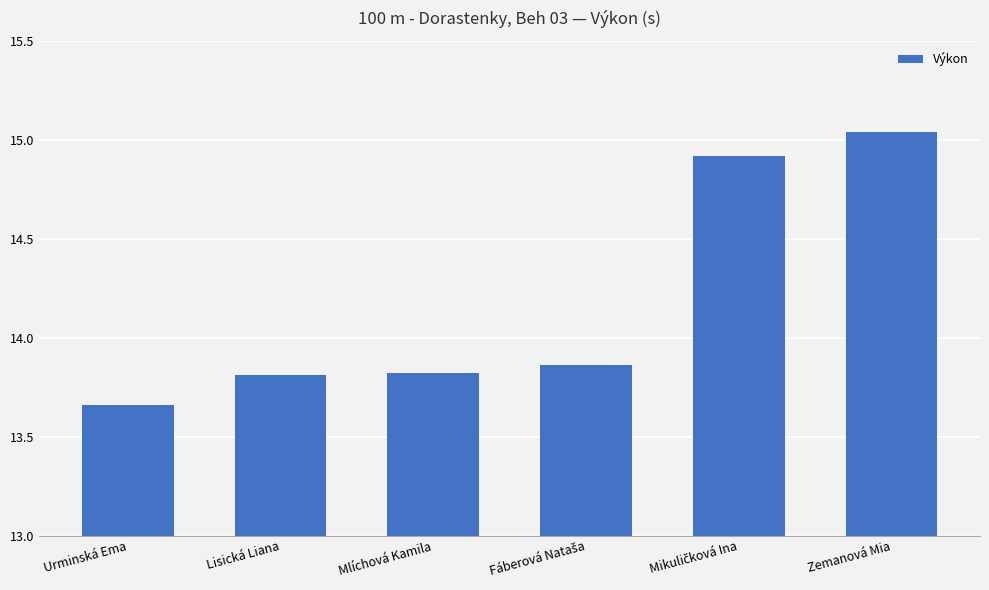

What is the difference between the maximum and minimum values?

1.4